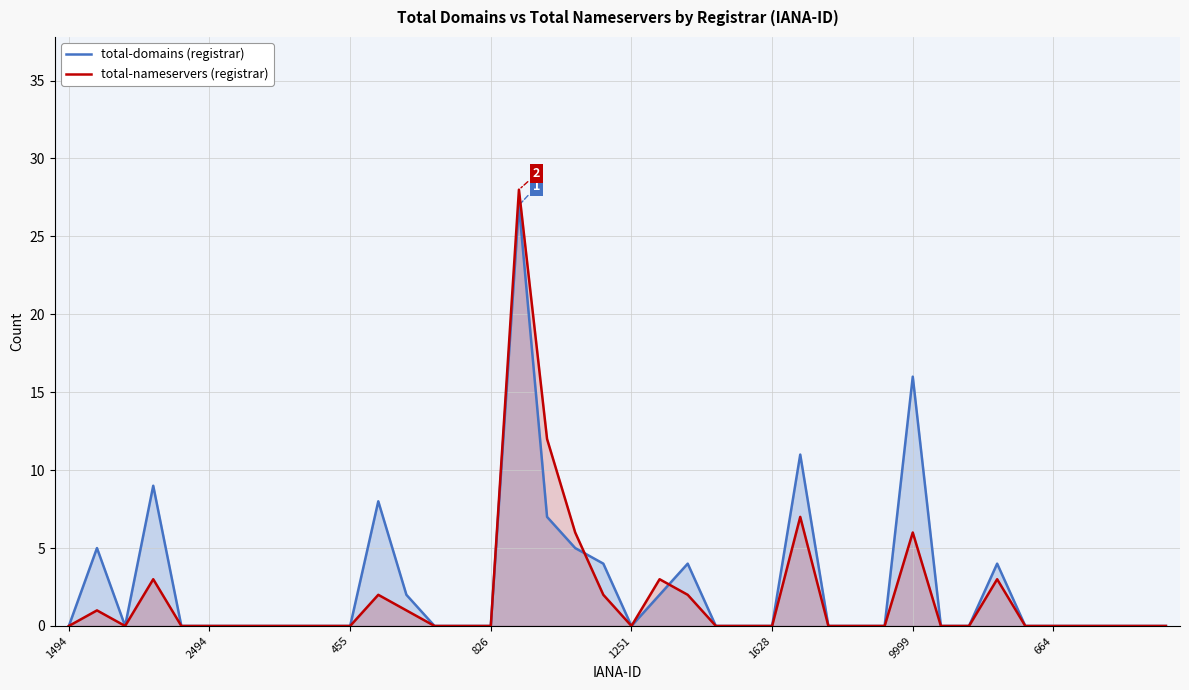

At 11, list the series in order from smallest to largest.

total-domains, total-nameservers